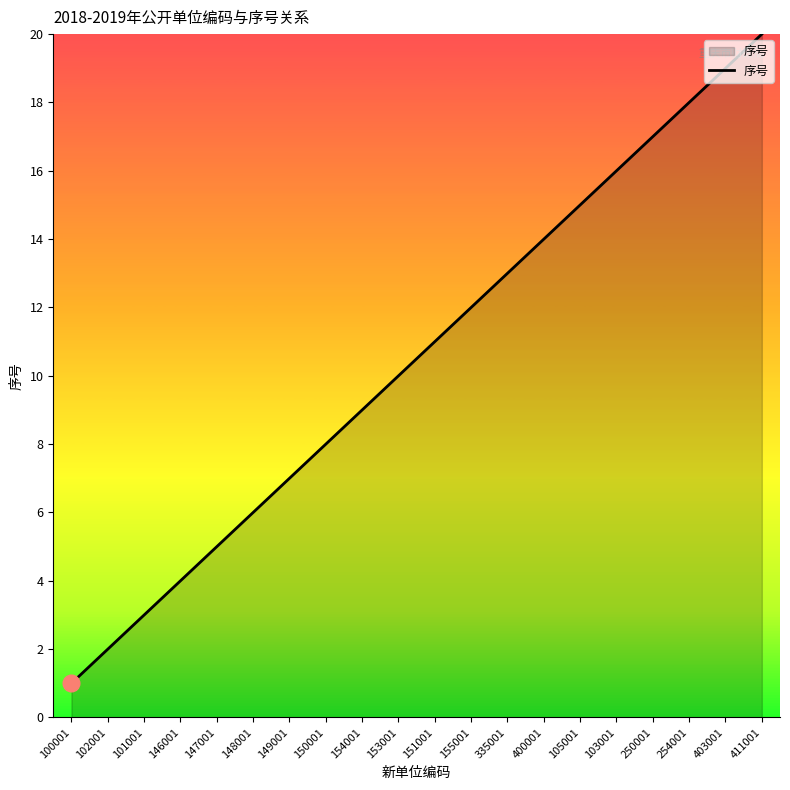

The chart shows a value of 25 at 105001. True or false?

False